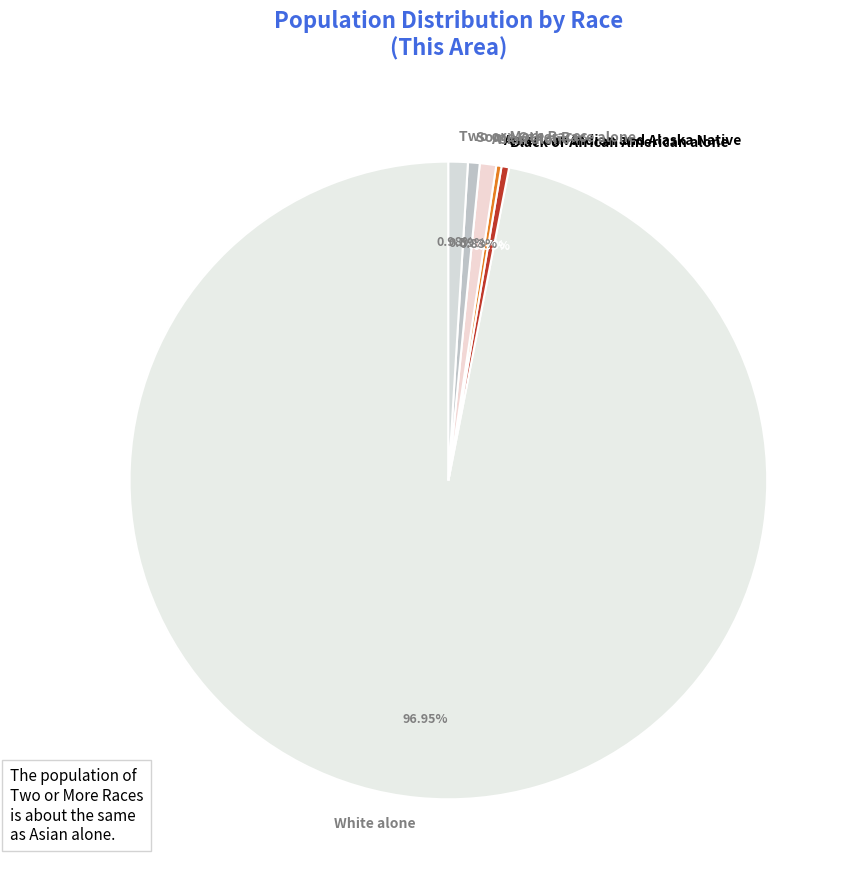

Do Asian alone and Some Other Race alone together represent more than half of the pie?

No